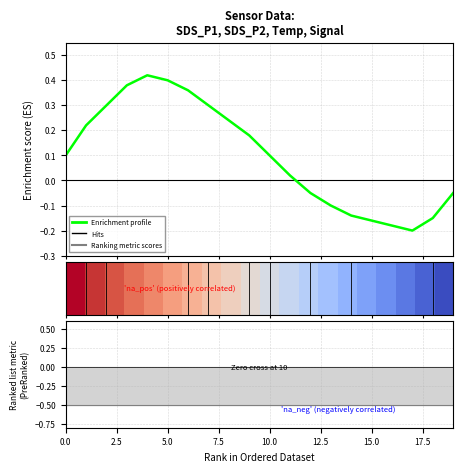

In Enrichment profile, how many points are lower than both neighbors (excluding endpoints)?

1